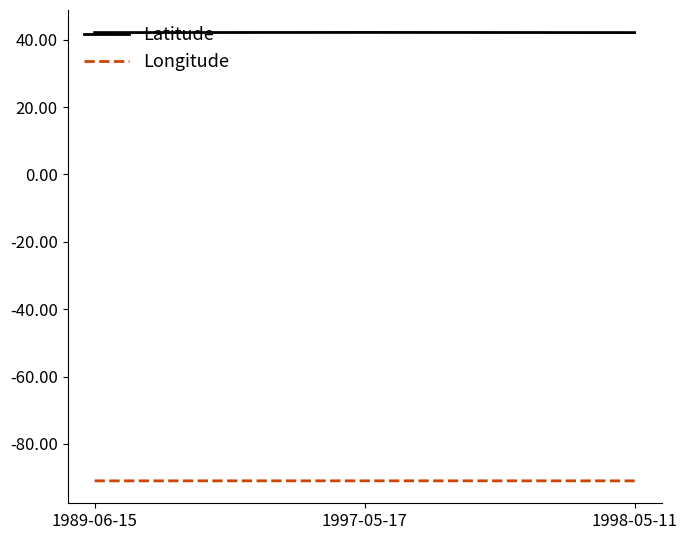

True or false: Longitude has a value of -128.3 at 1989-06-15.

False